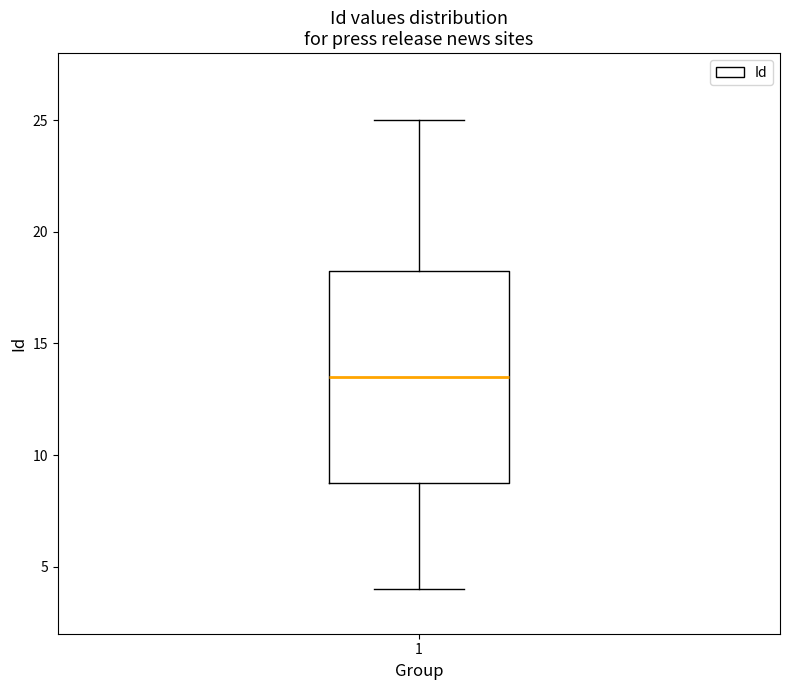

Read this box plot against the y-axis: the position of the median line, the range covered by the box, and the ends of both whiskers. The values are not printed on the chart, so give them approximately, as read against the axis.

median 13.5, box 9.0 to 18.5, whiskers 4.0 to 25.0